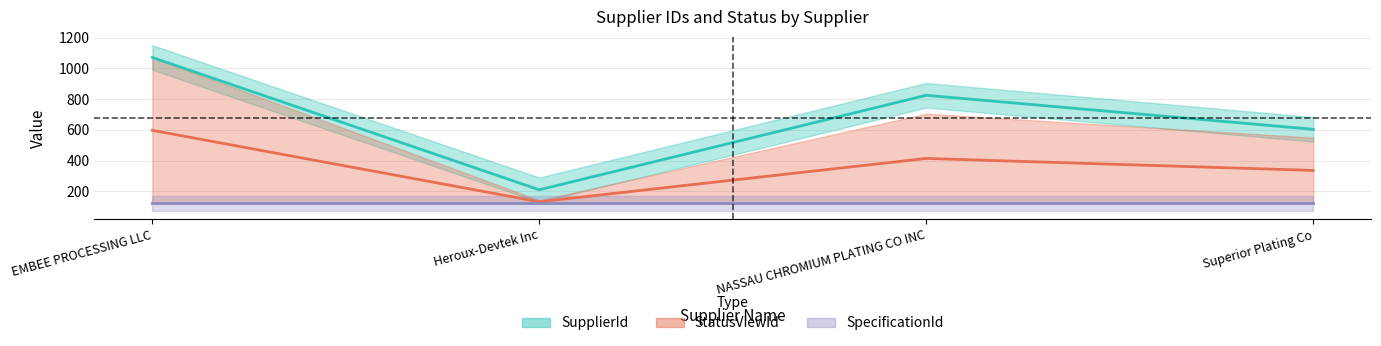

At how many categories does at least one series exceed 147?

4